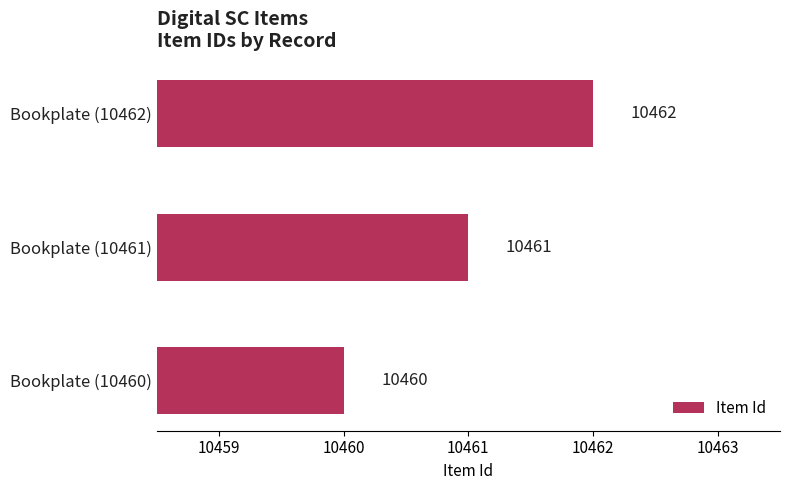

What is the smallest value displayed?

10460